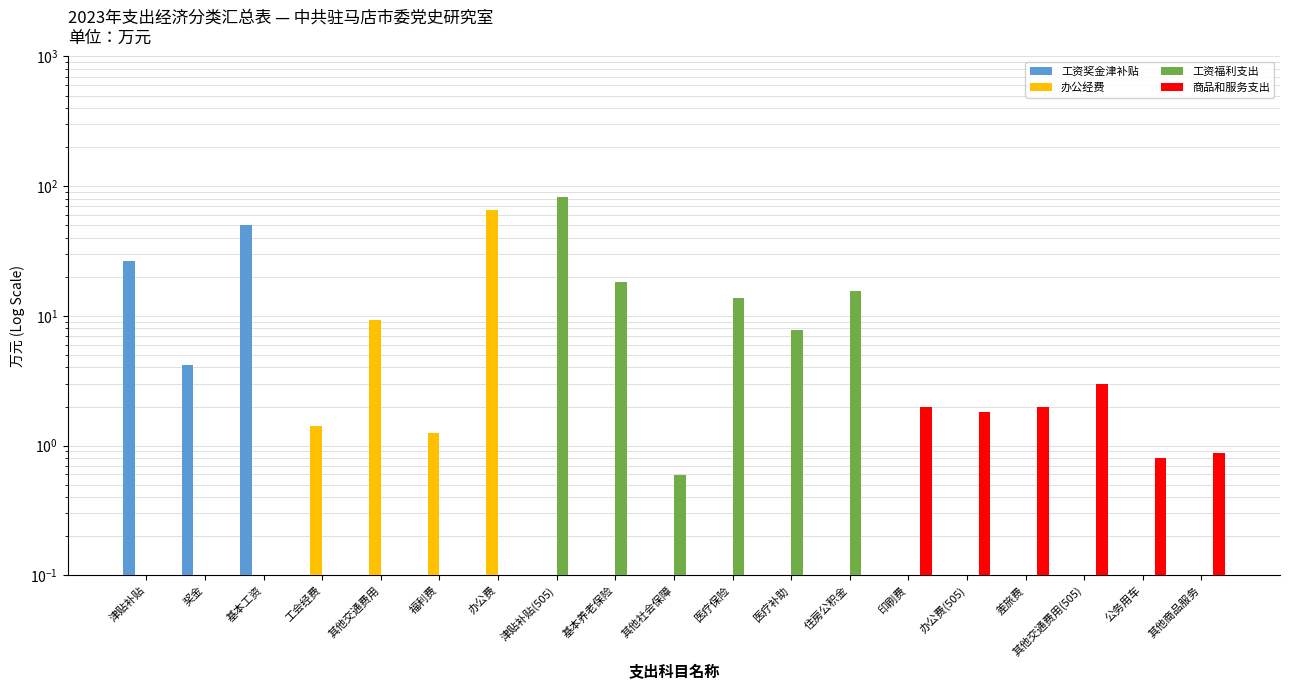

What is the label of the 11th bar from the left?

医疗保险